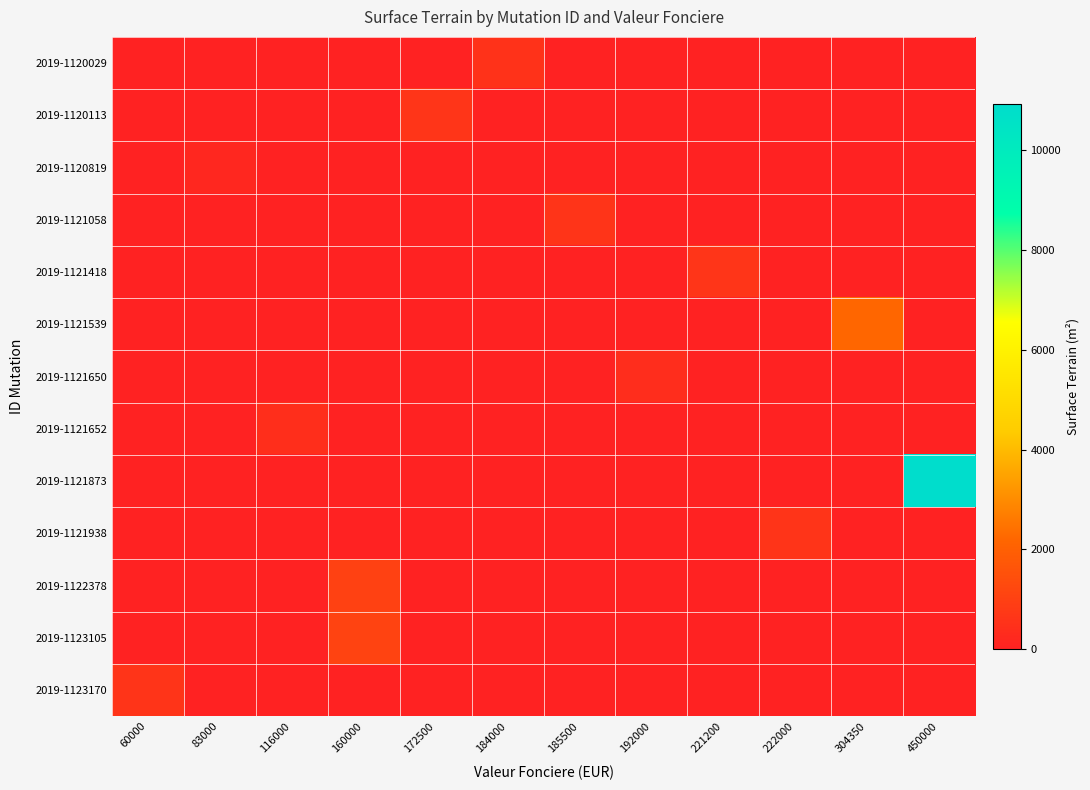

Which category has the highest value across all series?

450000